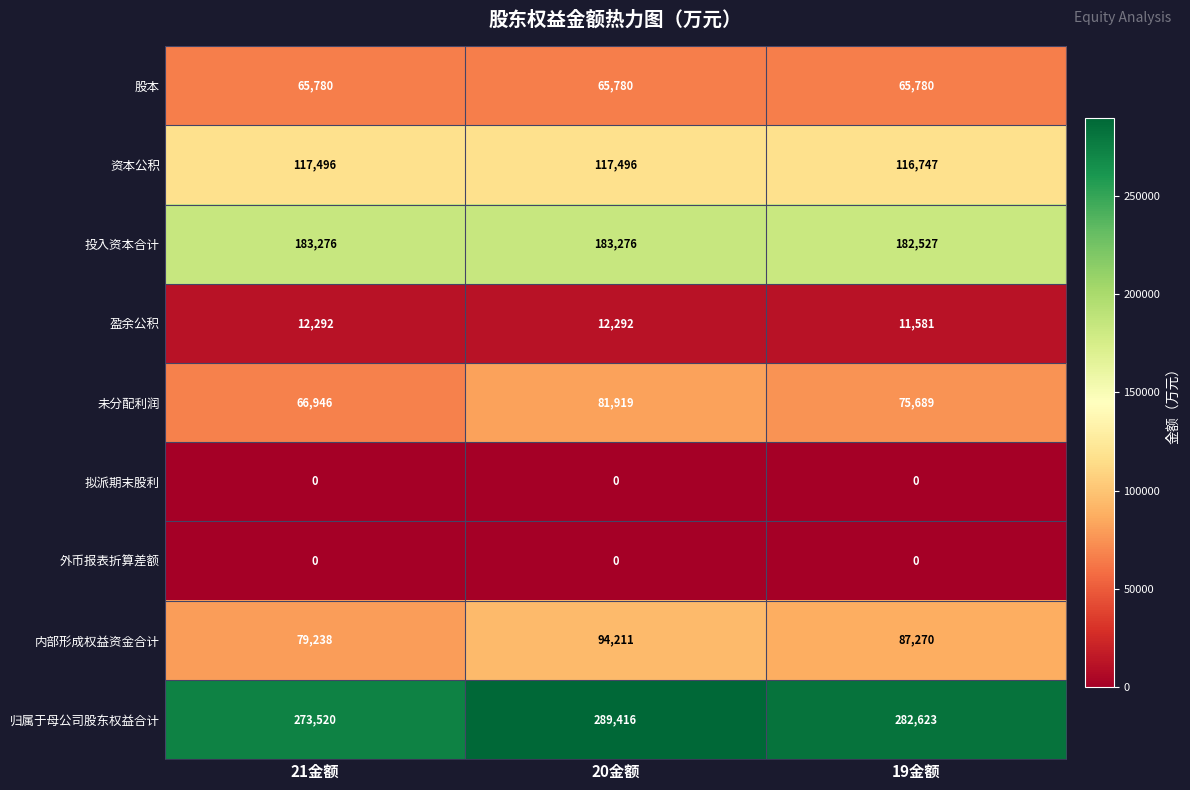

Which series changed the most between 21金额 and 20金额?

归属于母公司股东权益合计